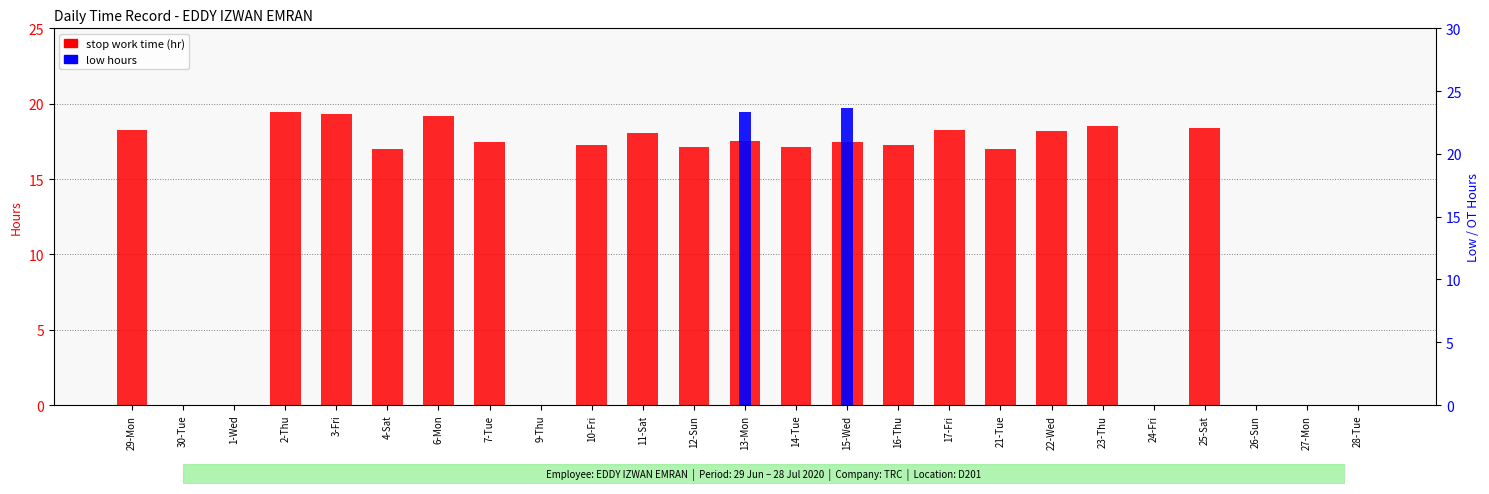

Reading right to left, list all the values displayed in this chart.

stop work time (hr): 28-Tue=0.0	27-Mon=0.0	26-Sun=0.0	25-Sat=18.4	24-Fri=0.0	23-Thu=18.5	22-Wed=18.2	21-Tue=17.0	17-Fri=18.3	16-Thu=17.2	15-Wed=17.5	14-Tue=17.1	13-Mon=17.5	12-Sun=17.1	11-Sat=18.0	10-Fri=17.3	9-Thu=0.0	7-Tue=17.4	6-Mon=19.2	4-Sat=17.0	3-Fri=19.3	2-Thu=19.5	1-Wed=0.0	30-Tue=0.0	29-Mon=18.2
low hours (OT type): 28-Tue=0.0	27-Mon=0.0	26-Sun=0.0	25-Sat=0.0	24-Fri=0.0	23-Thu=0.0	22-Wed=0.0	21-Tue=0.0	17-Fri=0.0	16-Thu=0.0	15-Wed=23.6	14-Tue=0.0	13-Mon=23.4	12-Sun=0.0	11-Sat=0.0	10-Fri=0.0	9-Thu=0.0	7-Tue=0.0	6-Mon=0.0	4-Sat=0.0	3-Fri=0.0	2-Thu=0.0	1-Wed=0.0	30-Tue=0.0	29-Mon=0.0